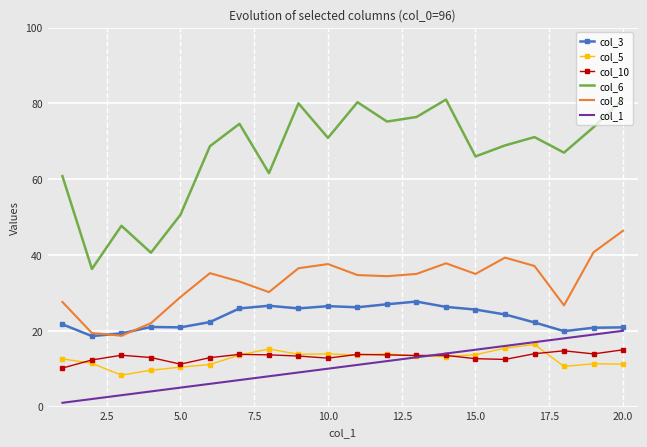

List the series in order of their peak value, highest first.

col_6, col_8, col_3, col_1, col_5, col_10